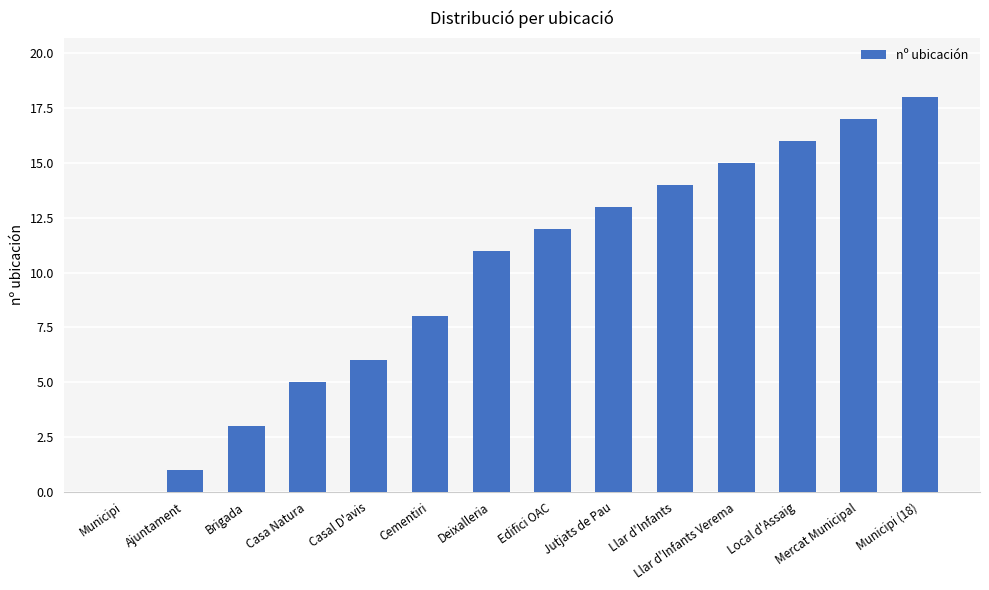

What is the sum of all values?

139